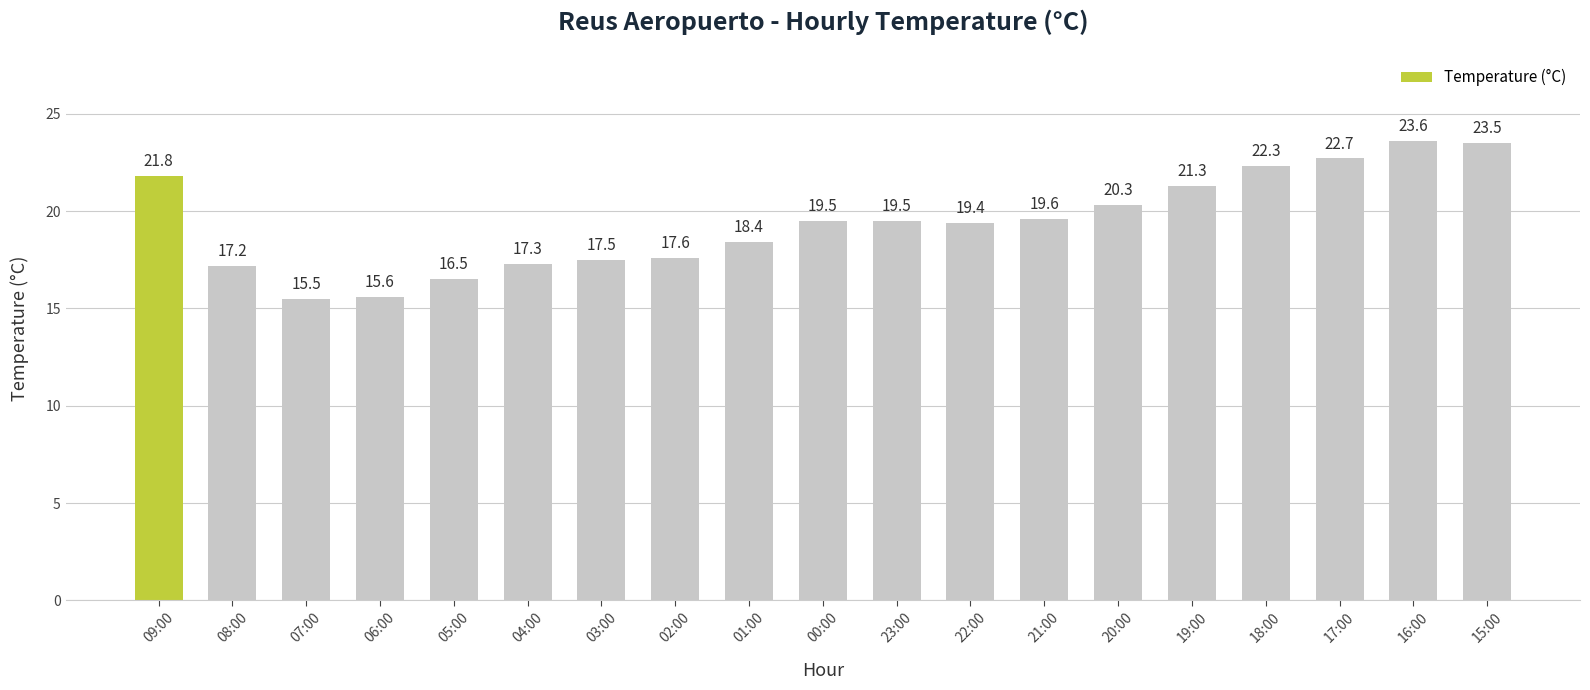

Reading right to left, extract all data points from this chart.

23.5	23.6	22.7	22.3	21.3	20.3	19.6	19.4	19.5	19.5	18.4	17.6	17.5	17.3	16.5	15.6	15.5	17.2	21.8